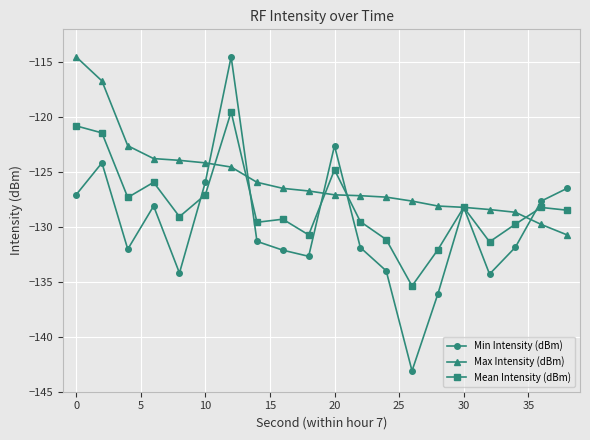

What is the smallest value displayed?

-143.1